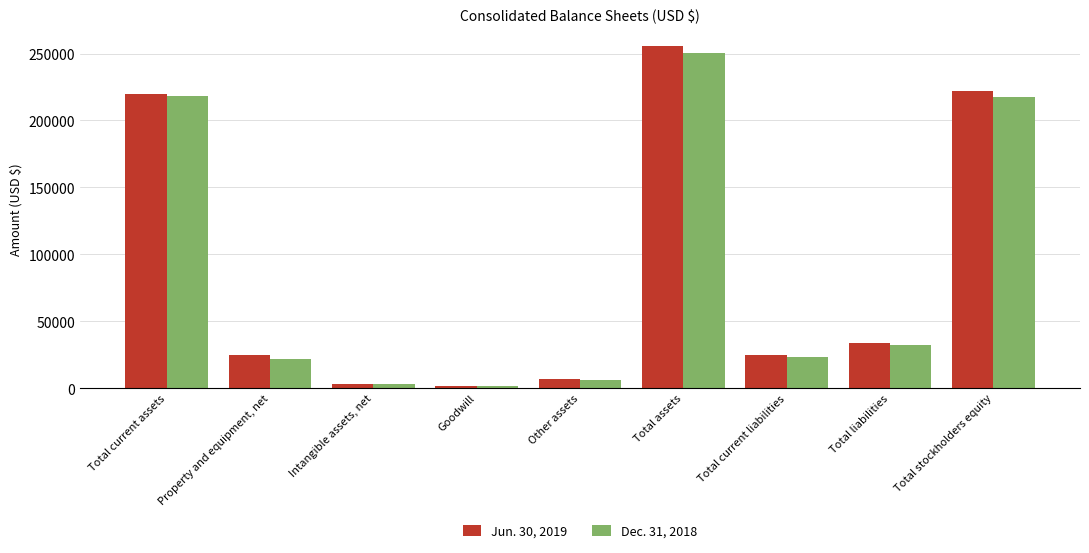

Is it true that Jun. 30, 2019 equals 24713 at Total current liabilities?

True